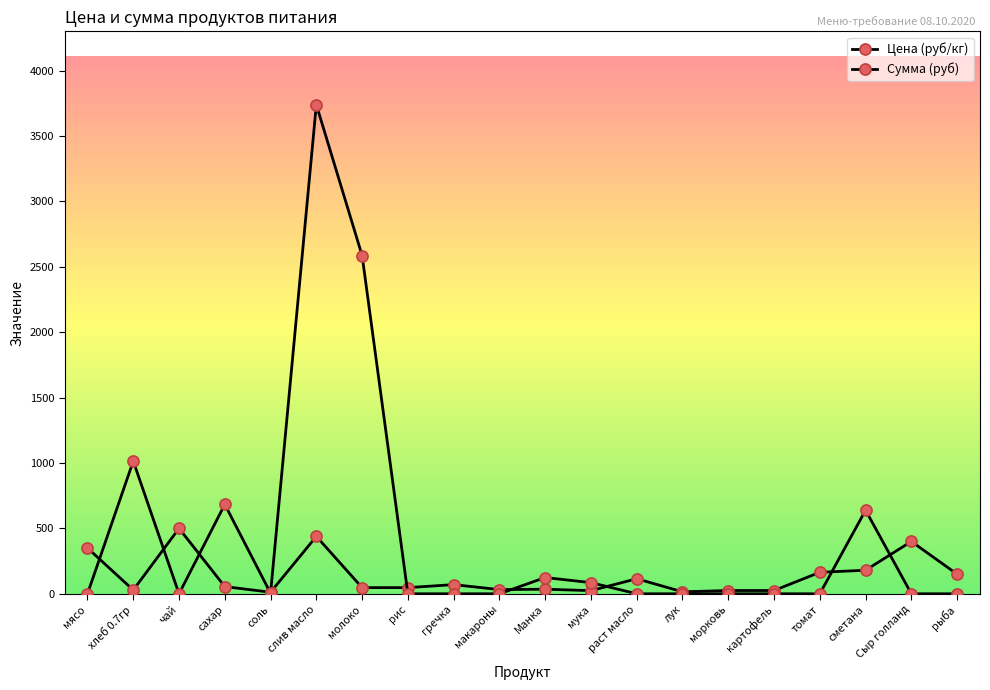

What is the difference between the second highest and second lowest values in the Цена (руб/кг) series?

423.9